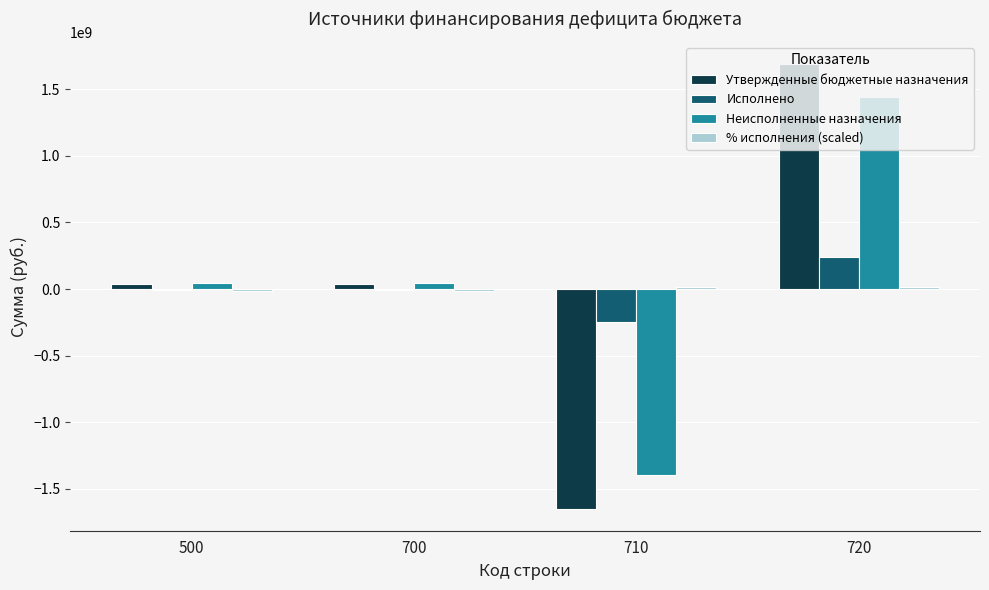

What is the maximum value shown in the chart?

1688098232.8